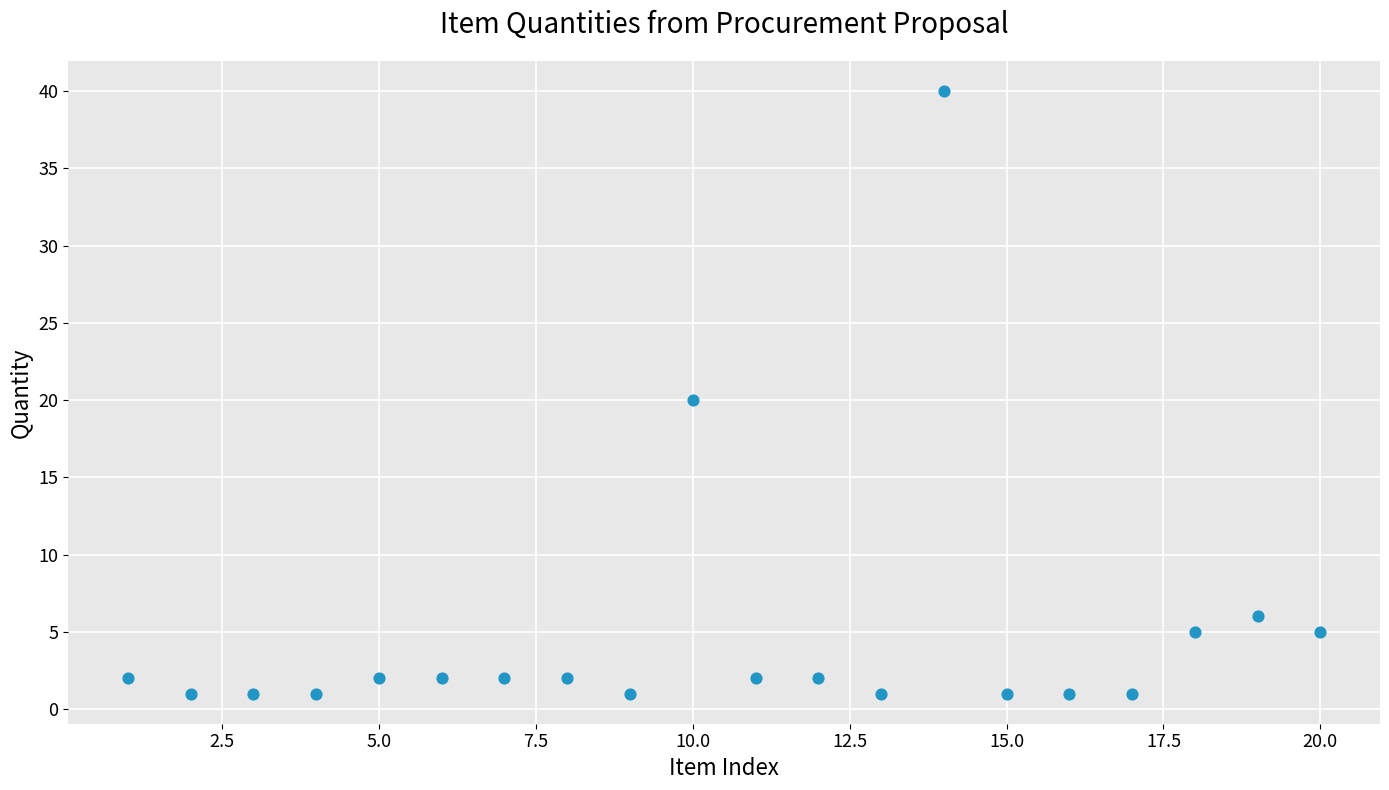

What is the range of Y values (max minus min)?

39